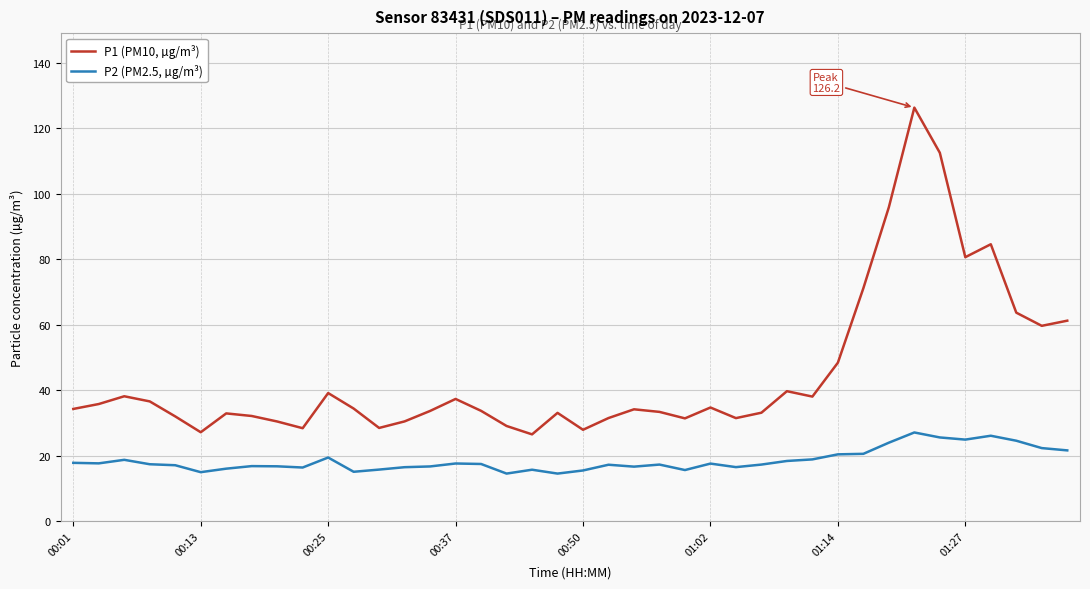

Rank the series by their average value, from lowest to highest.

P2 (PM2.5, µg/m³), P1 (PM10, µg/m³)